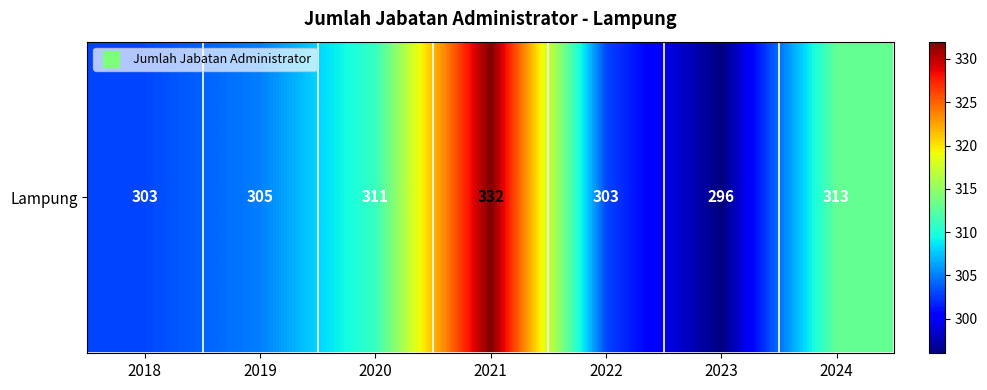

What is the average value?

309